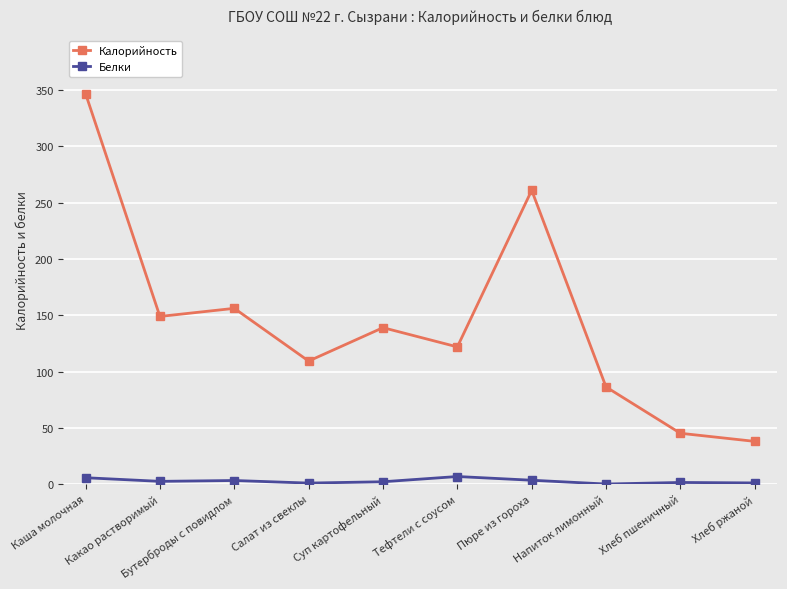

List the series in order of their peak value, highest first.

Калорийность, Белки